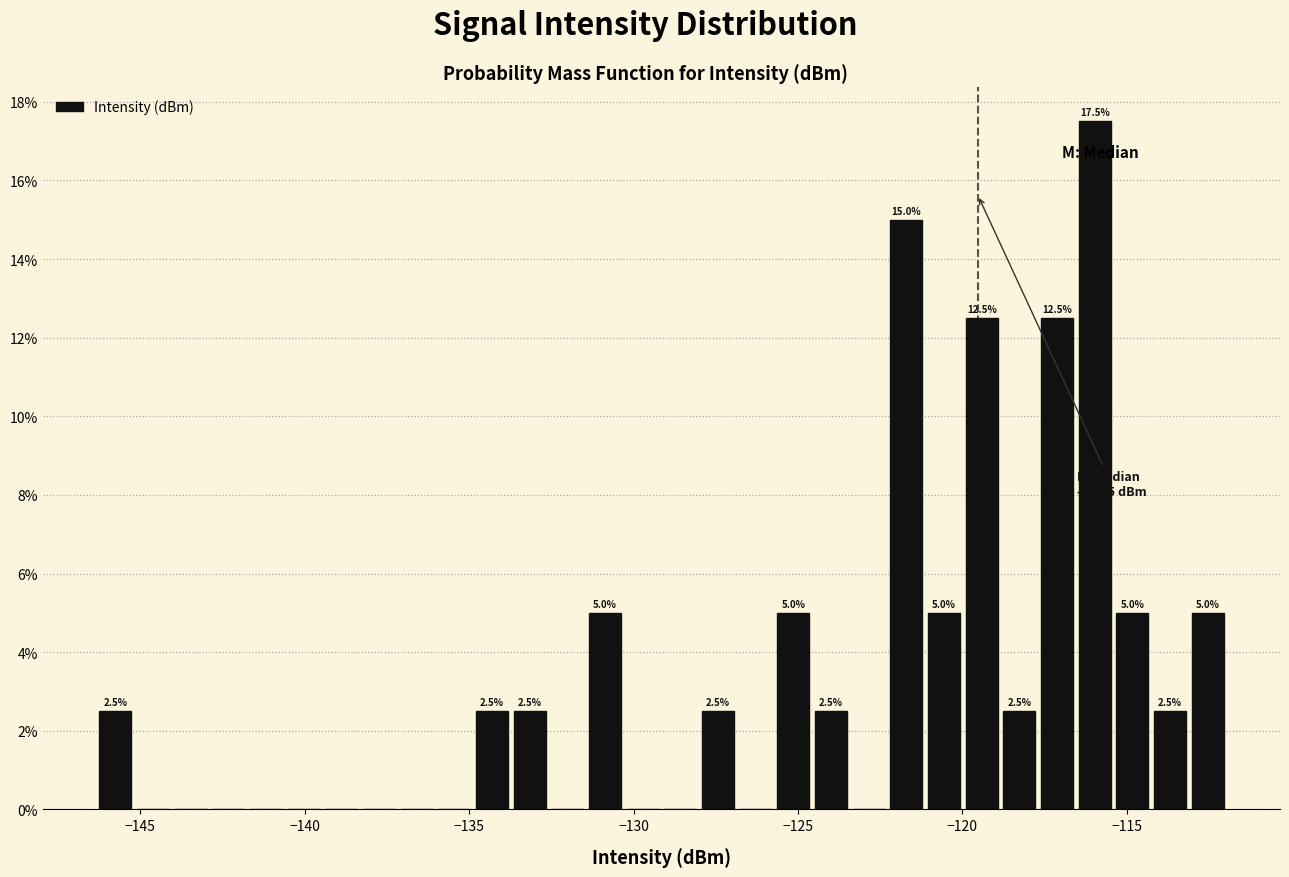

Read against the x-axis, roughly where is the centre of the tallest bar?

-116.0